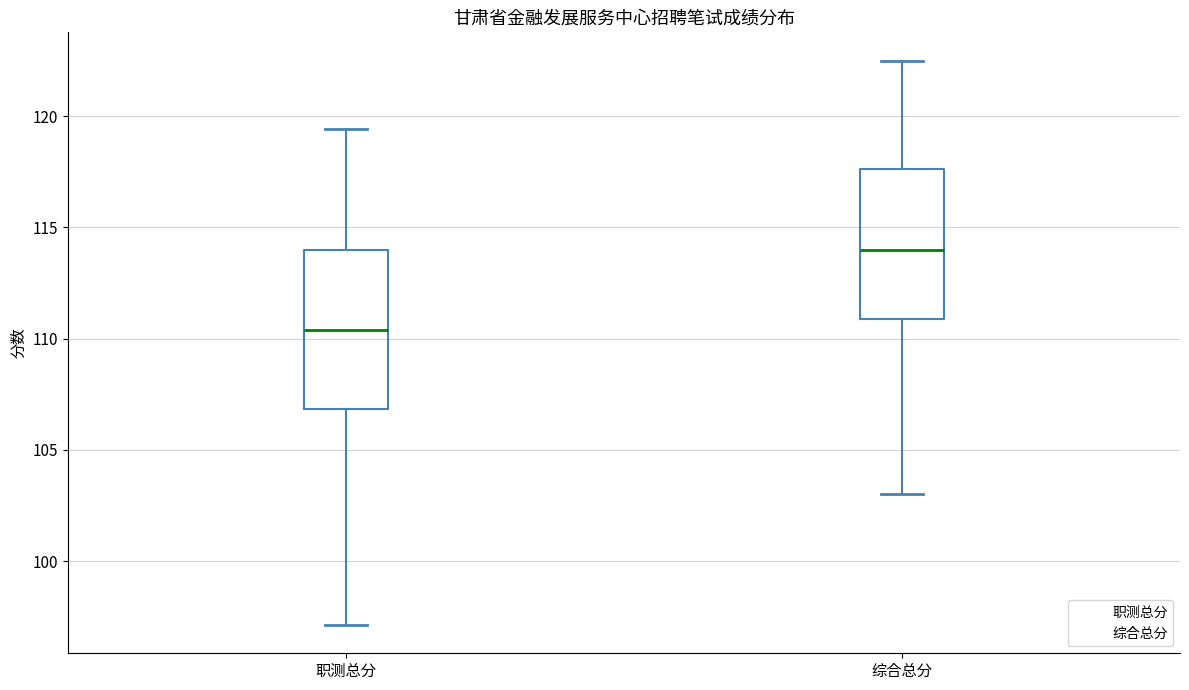

Reading left to right, transcribe this box plot: for each box, give where its median line is, the range the box spans, and where its two whiskers end, as read against the y-axis. The values are not printed on the chart, so give them approximately, as read against the axis.

职测总分: median 110.5, box 107.0 to 114.0, whiskers 97.0 to 119.5
综合总分: median 114.0, box 111.0 to 117.5, whiskers 103.0 to 122.5